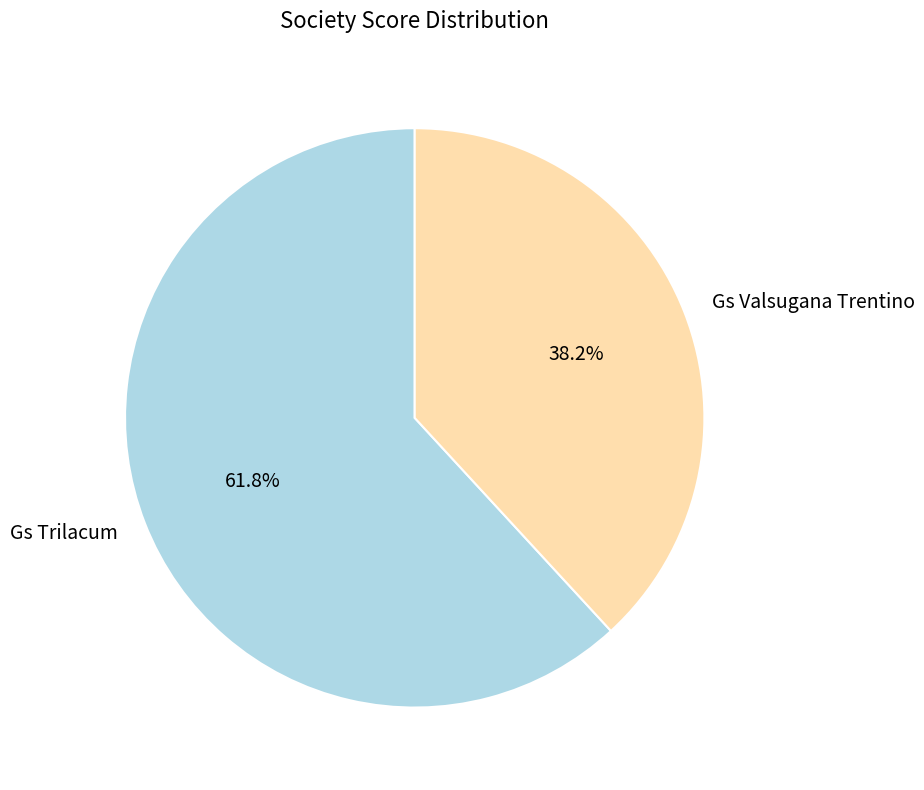

What is the total percentage of Gs Trilacum and Gs Valsugana Trentino?

100.0%